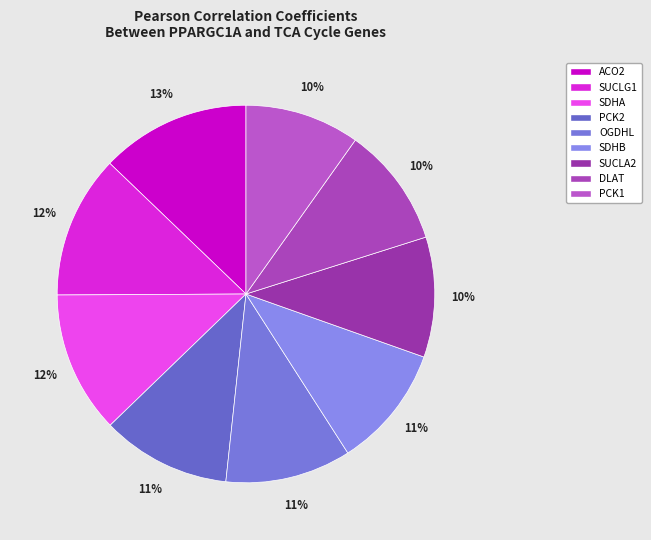

To the nearest percent, what is the combined percentage of SUCLA2 and DLAT?

21%